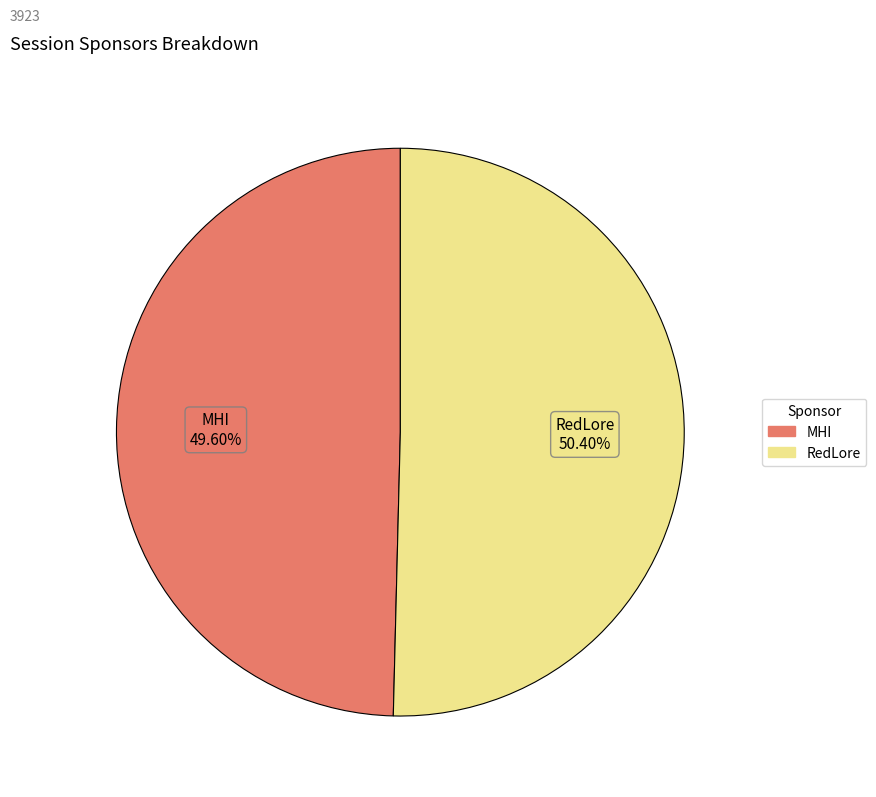

Which category accounts for the majority?

RedLore